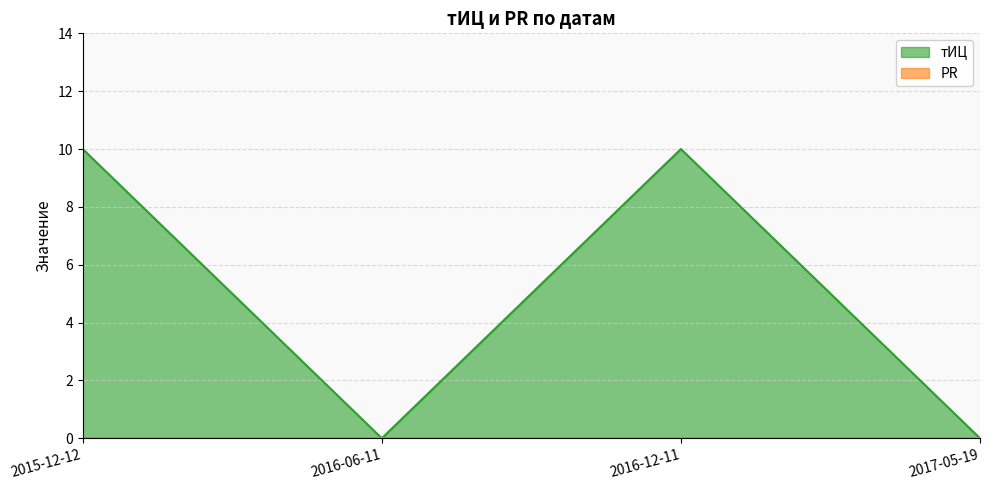

Does the chart display data point markers on the line(s)?

No